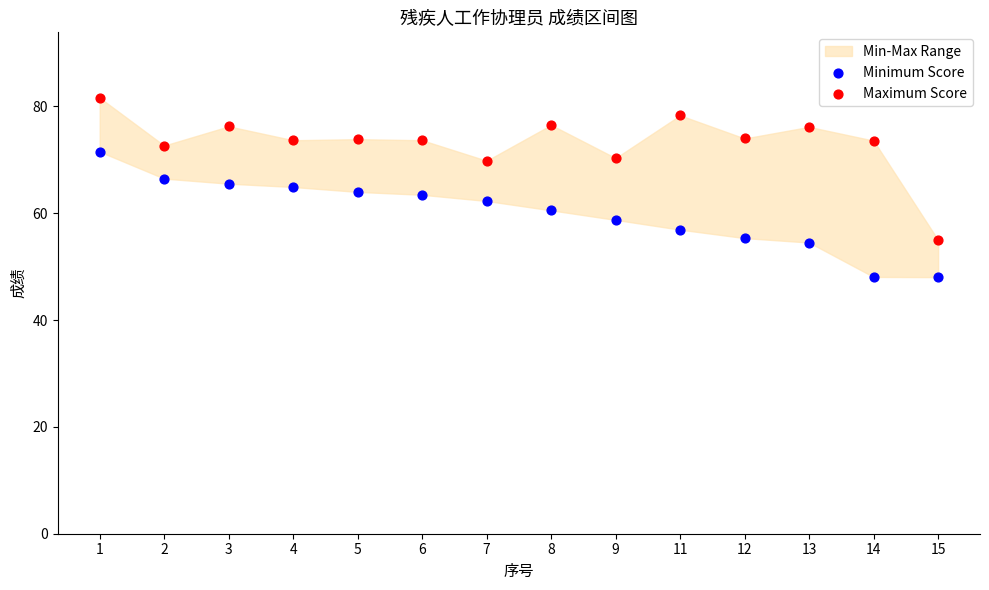

Across all data points, what is the range of Y values (max minus min)?

33.6